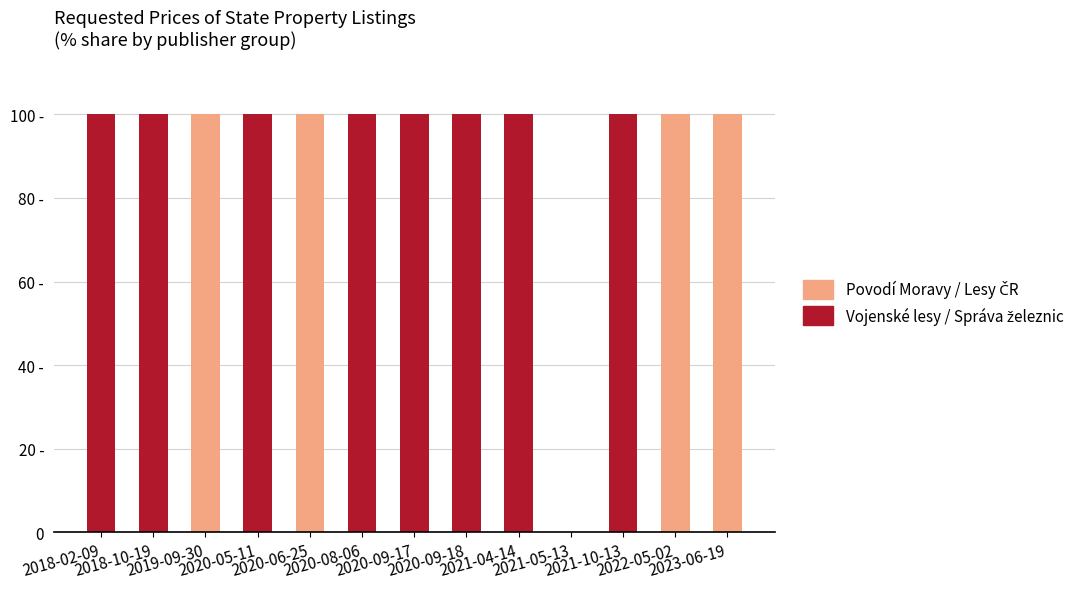

Are the bars horizontal?

No